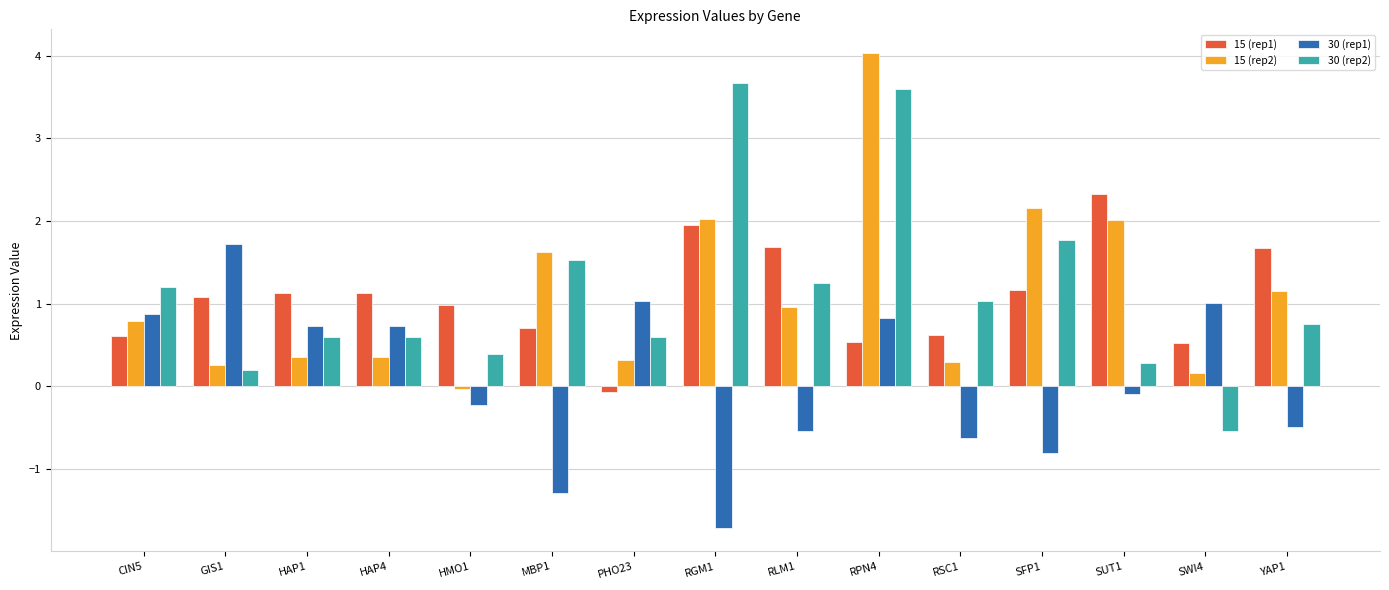

What is the sum of all 15 (rep1) values?

16.1